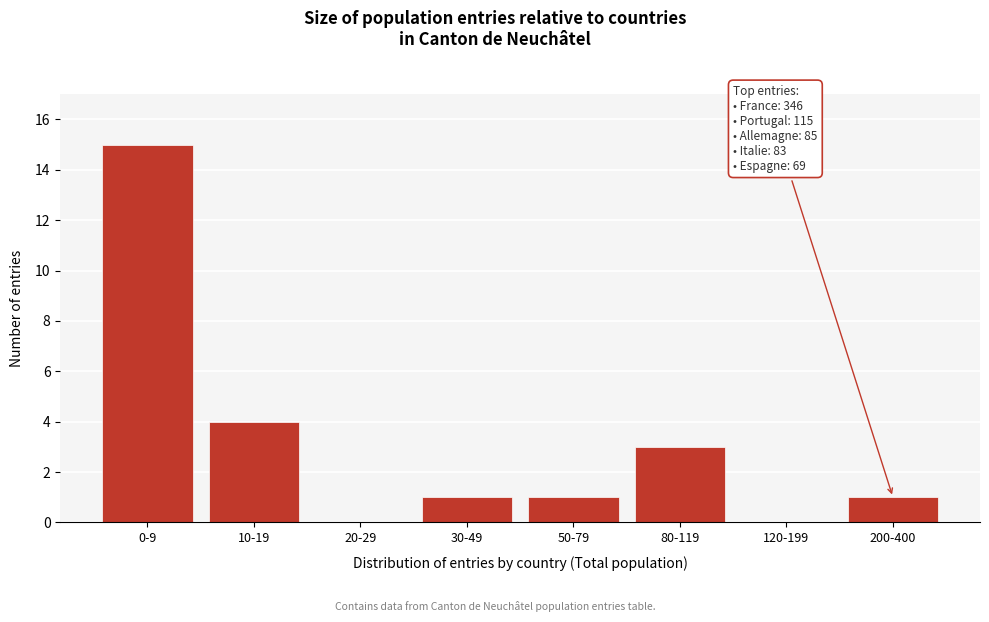

Reading left to right, what are all the values shown in this chart?

0-9=15	10-19=4	20-29=0	30-49=1	50-79=1	80-119=3	120-199=0	200-400=1